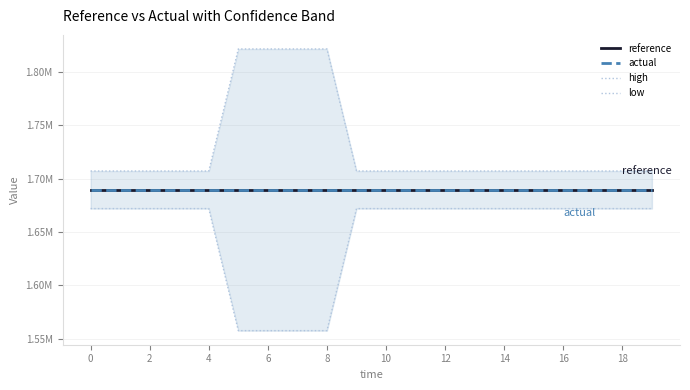

Which series has the widest spread of values?

low